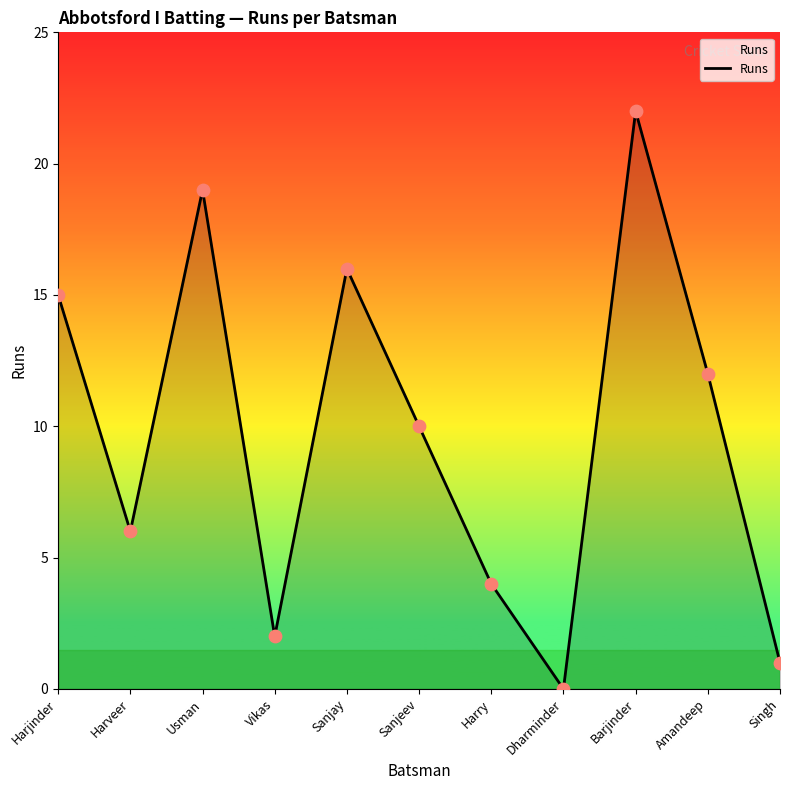

Which has a higher value, Harjinder or Singh?

Harjinder